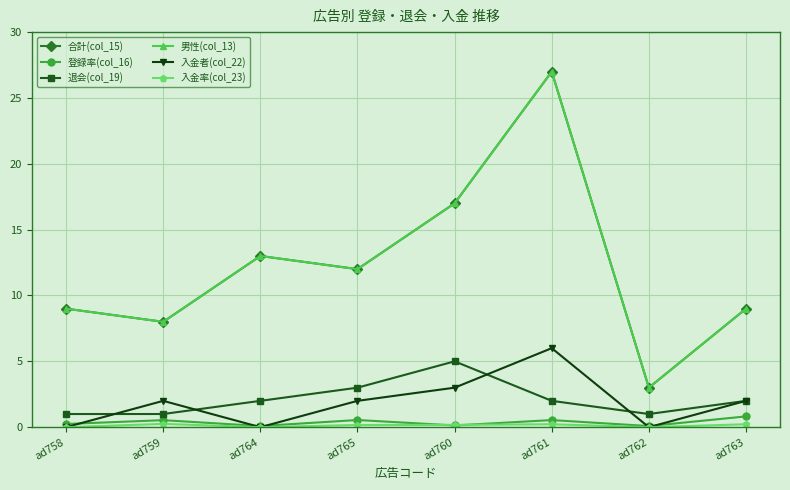

In 登録率(col_16), how many points are higher than both neighbors (excluding endpoints)?

3